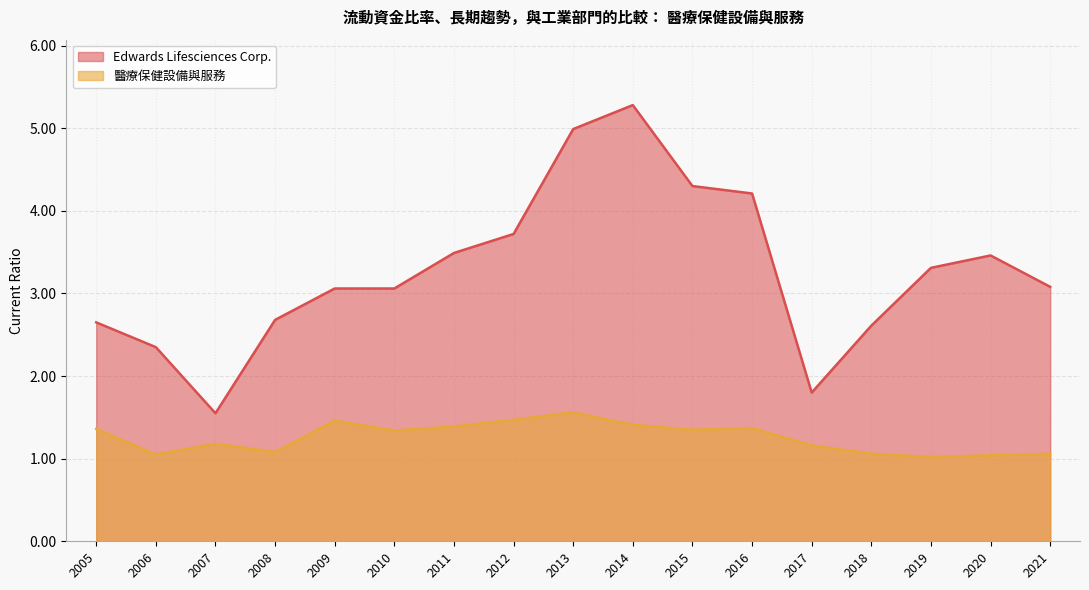

What is the difference between the 醫療保健設備與服務 values at 2006 and 2014?

0.4